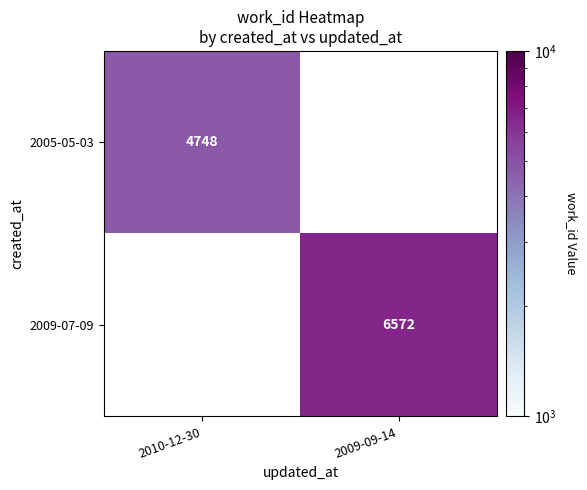

At which category does the chart reach its peak across all series?

2009-09-14